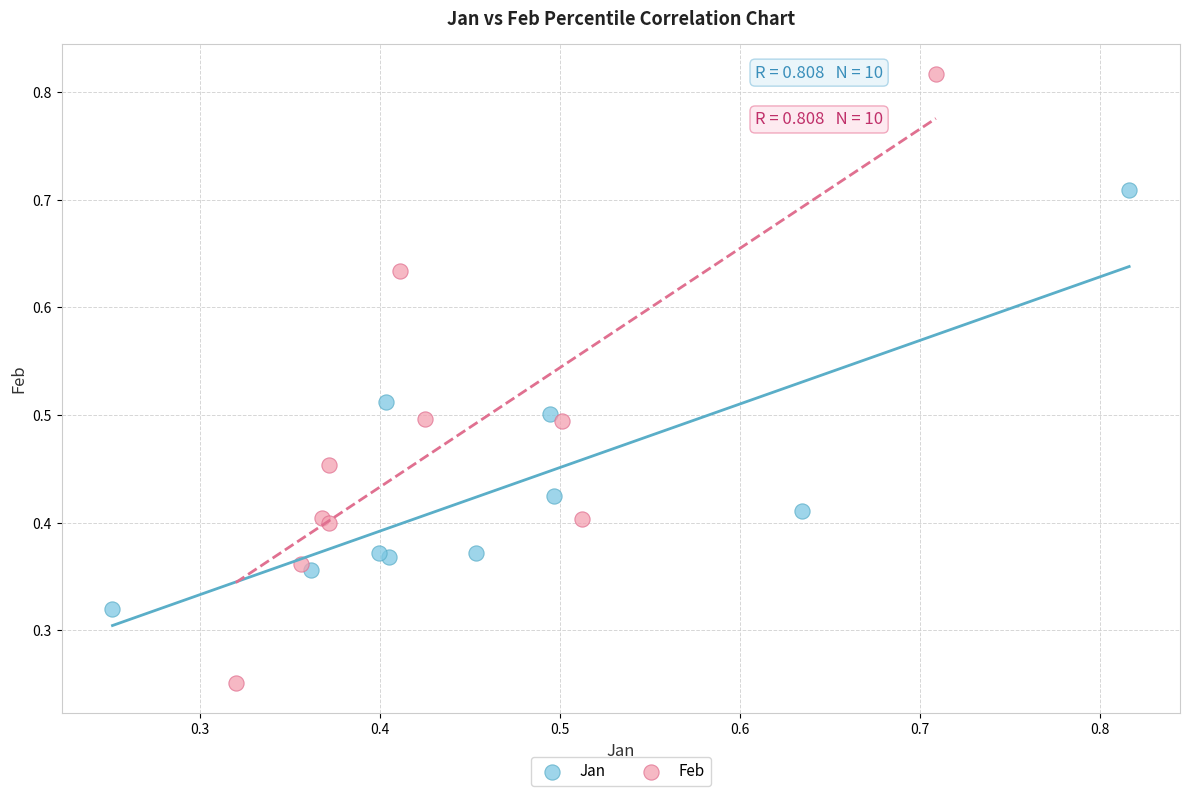

Which series contains the lowest Y value?

Feb